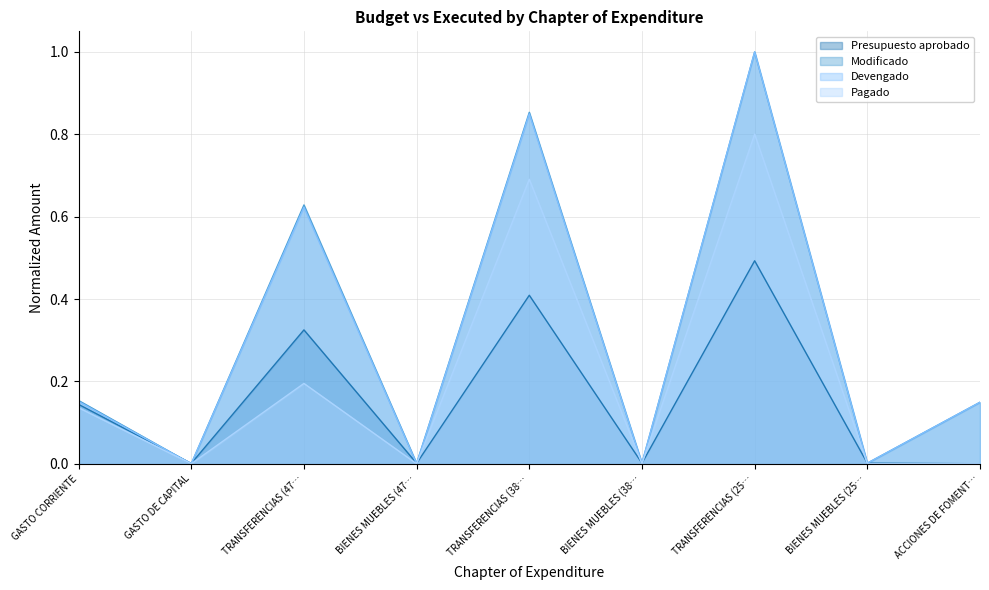

The value of Presupuesto aprobado at BIENES MUEBLES (47… is 0.0. True or false?

True